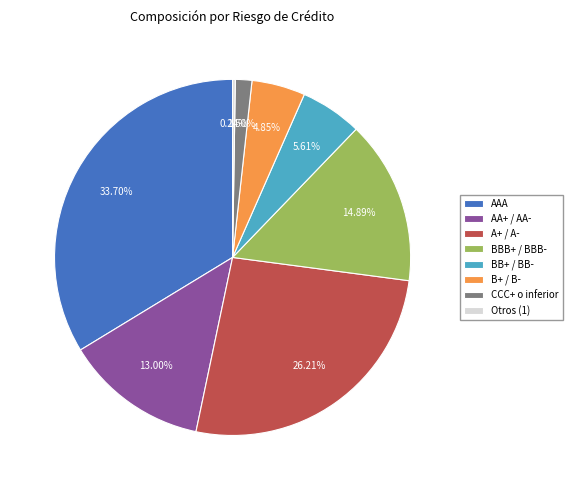

The BB+ / BB- slice represents 6% of the pie. True or false?

True